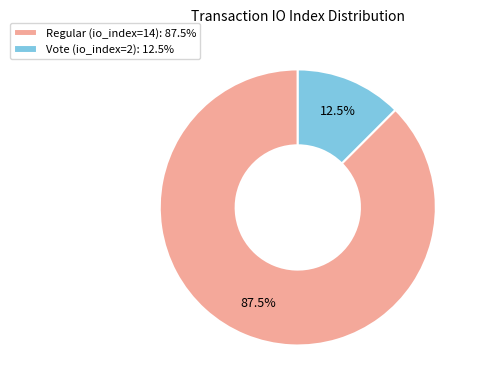

What portion of the pie excludes Regular (io_index=14)?

12.5%